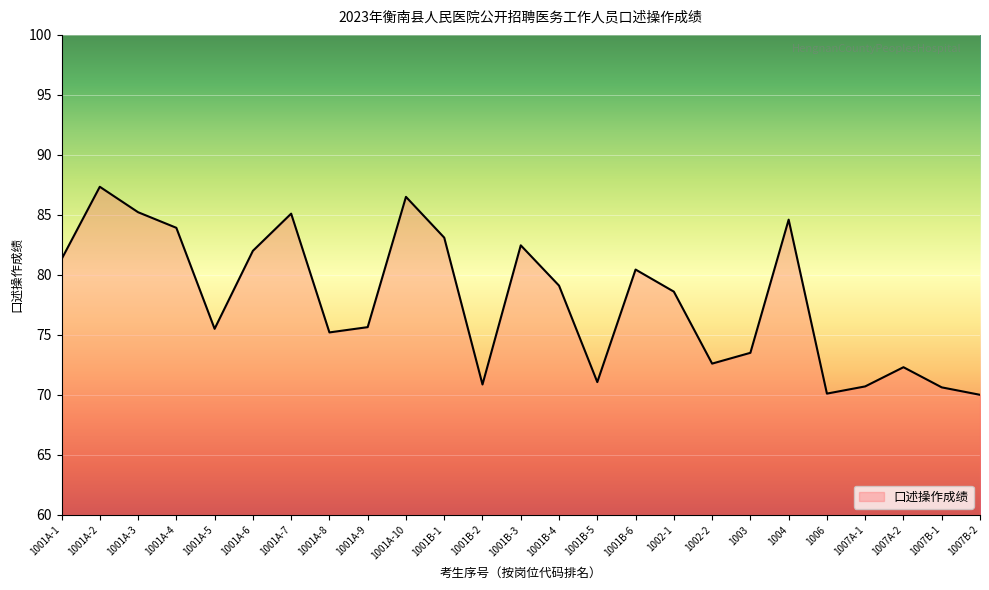

What is the minimum value shown in the chart?

70.0